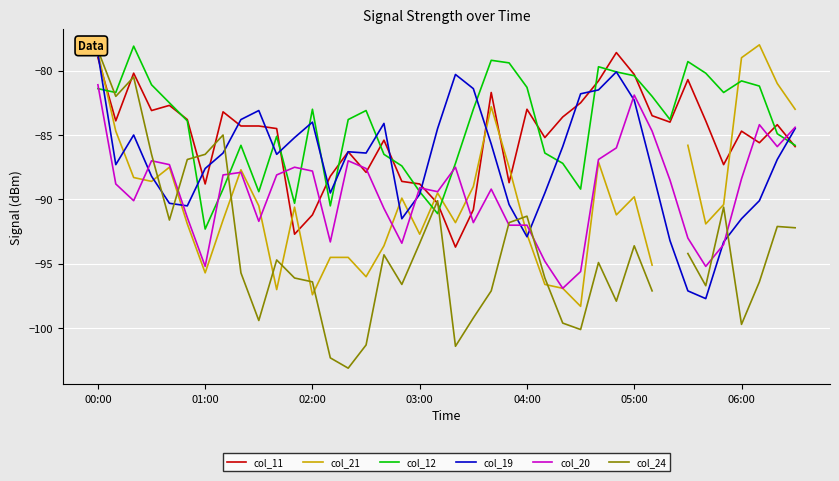

How many interior local valleys does the col_12 series have?

9